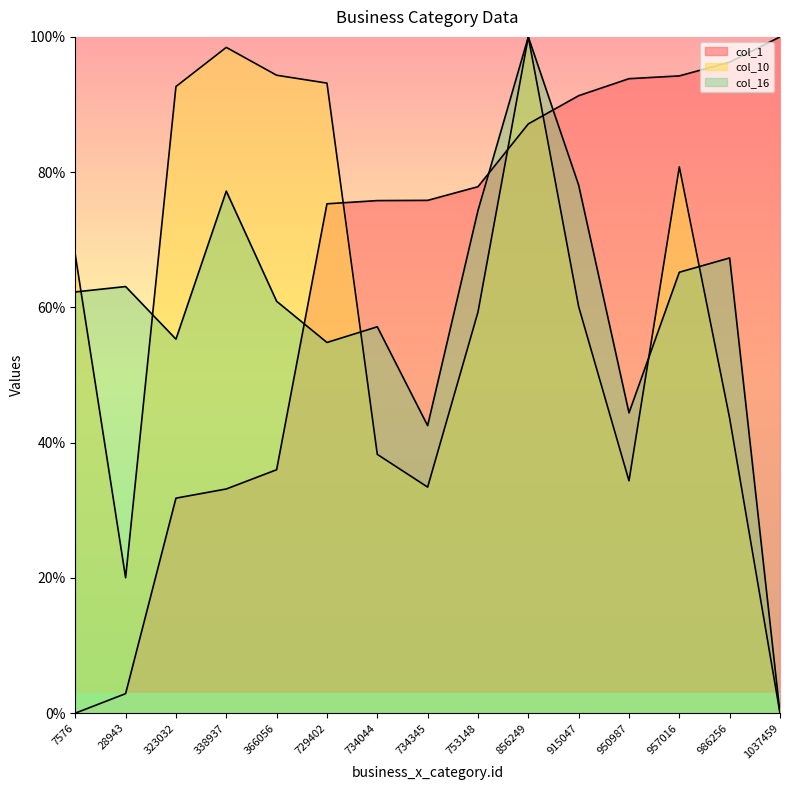

List the series in order of their overall mean, highest first.

col_1, col_10, col_16